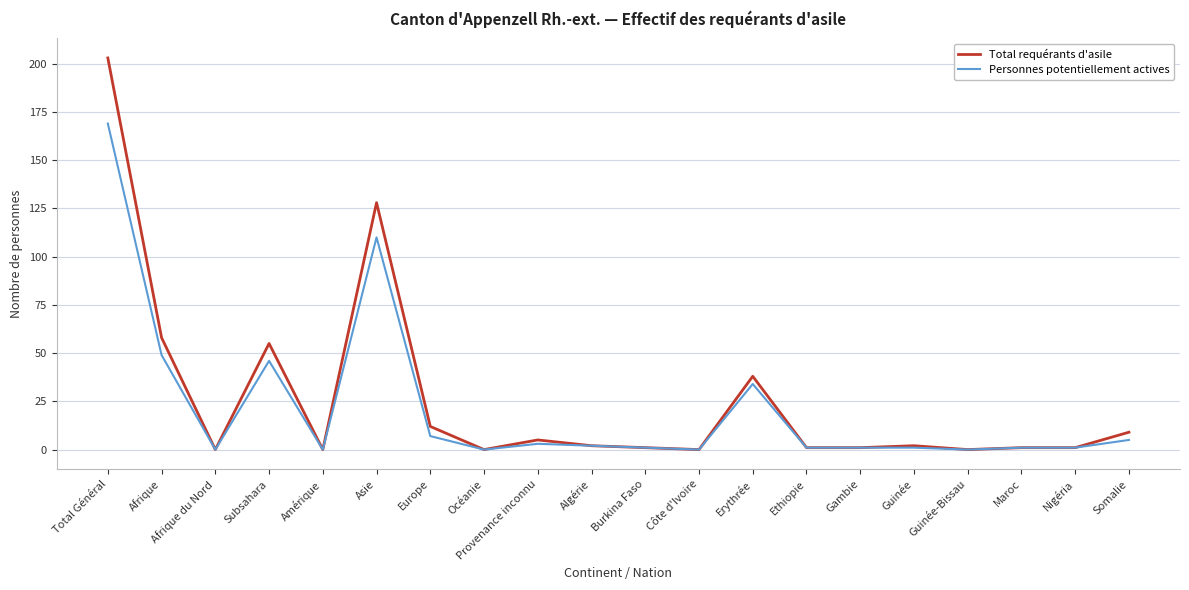

List the series in order of their peak value, highest first.

Total requérants d'asile, Personnes potentiellement actives